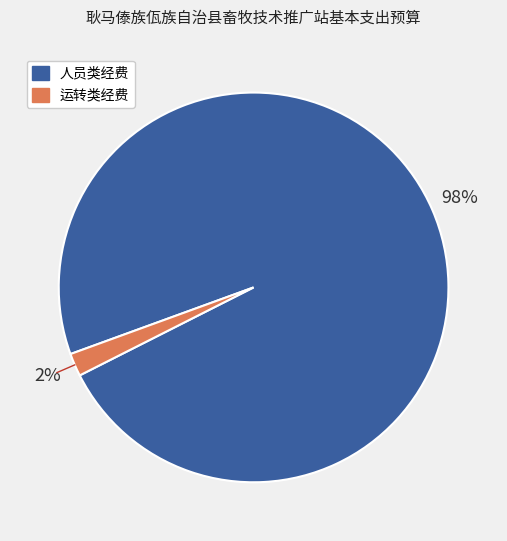

To the nearest percent, what is the difference between the largest and smallest slice percentages?

96%